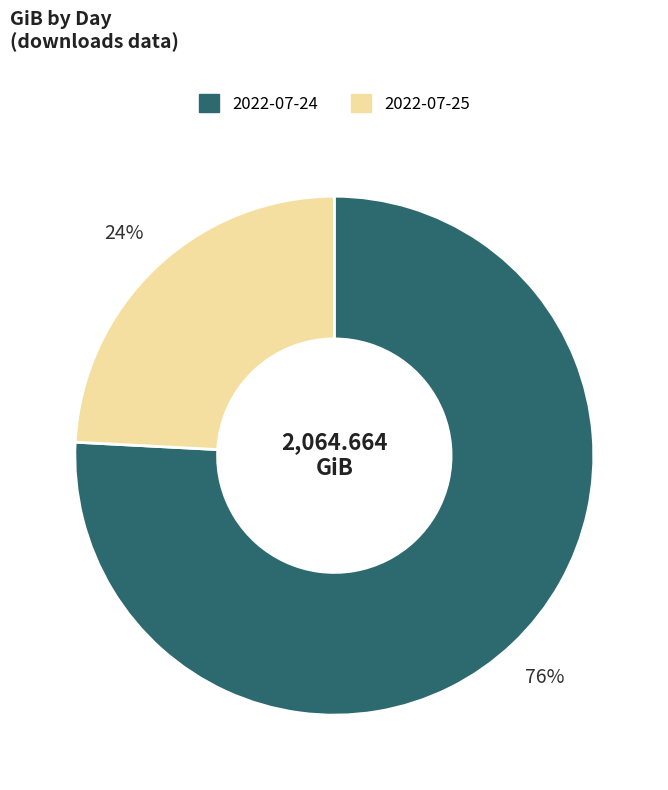

What is the ratio of the value at 2022-07-25 to the value at 2022-07-24?

0.3